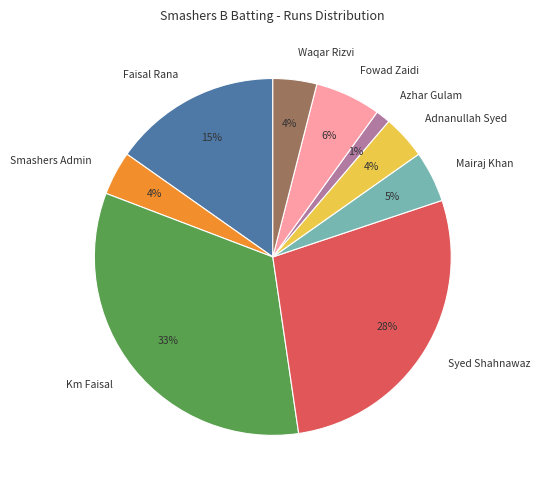

To the nearest percent, what is the combined percentage of Km Faisal and Mairaj Khan?

38%